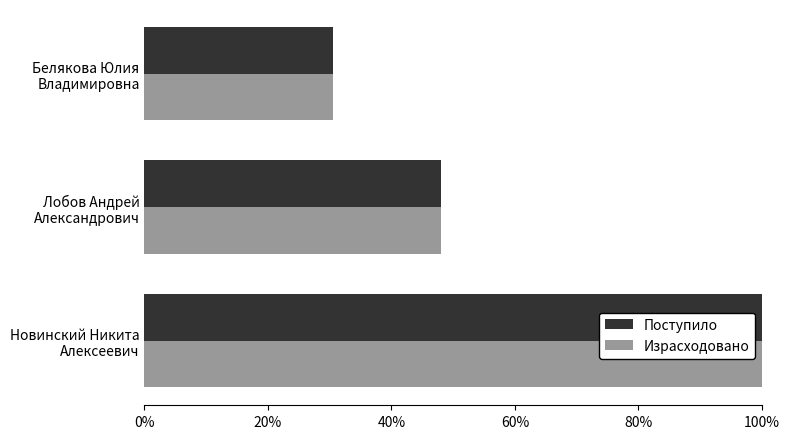

What are all the series names shown in the legend?

Поступило, Израсходовано